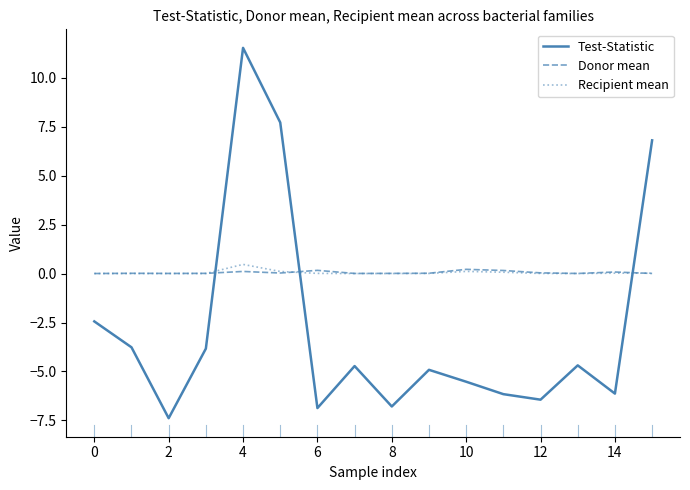

Which series has the widest spread of values?

Test-Statistic